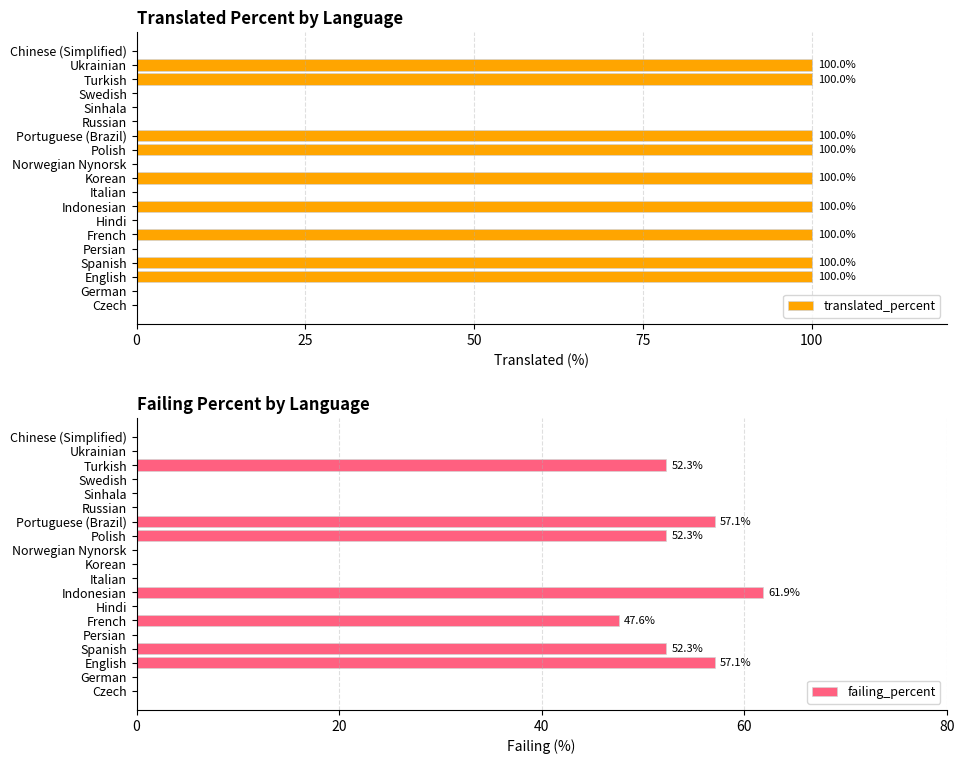

The translated_percent series shows 53 at Russian. True or false?

False